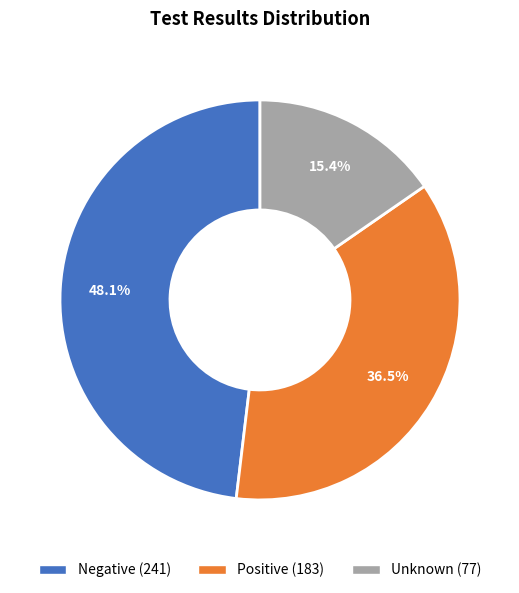

Do Negative and Positive together represent more than half of the pie?

Yes